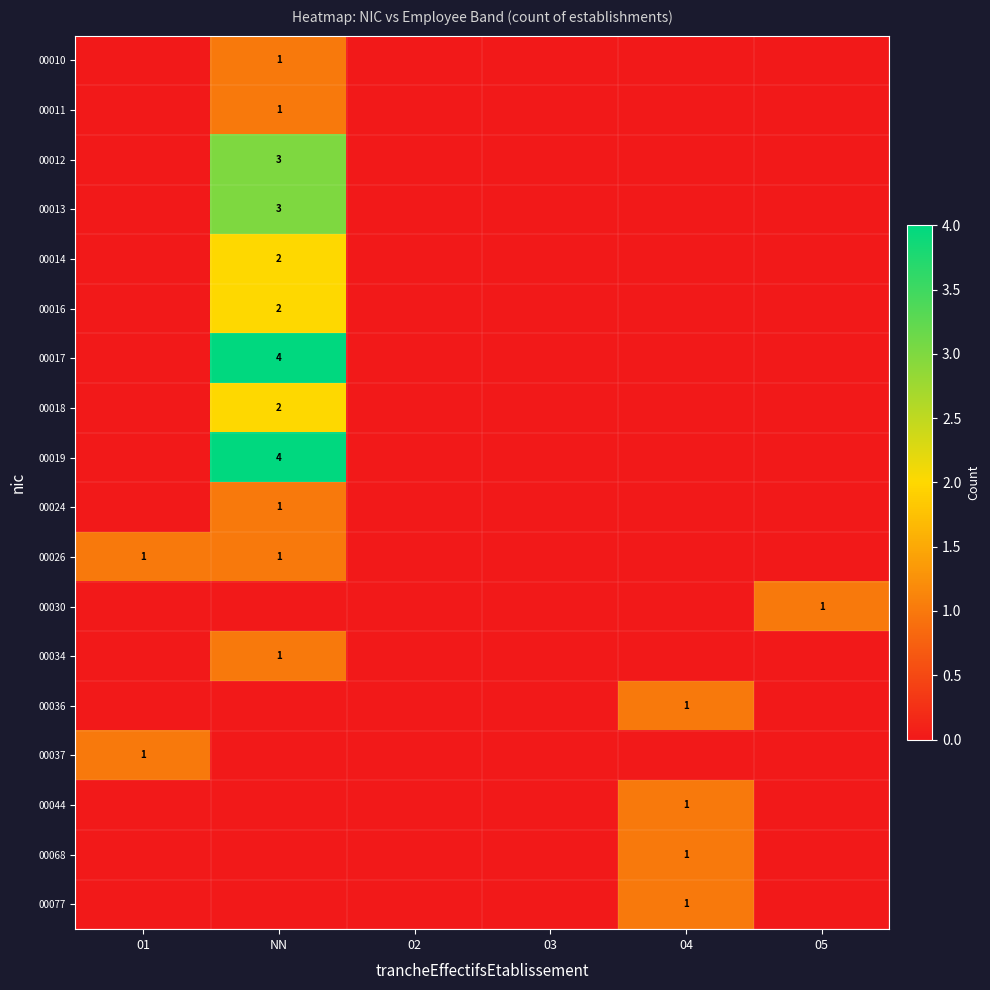

Between 01 and NN, which is larger?

NN